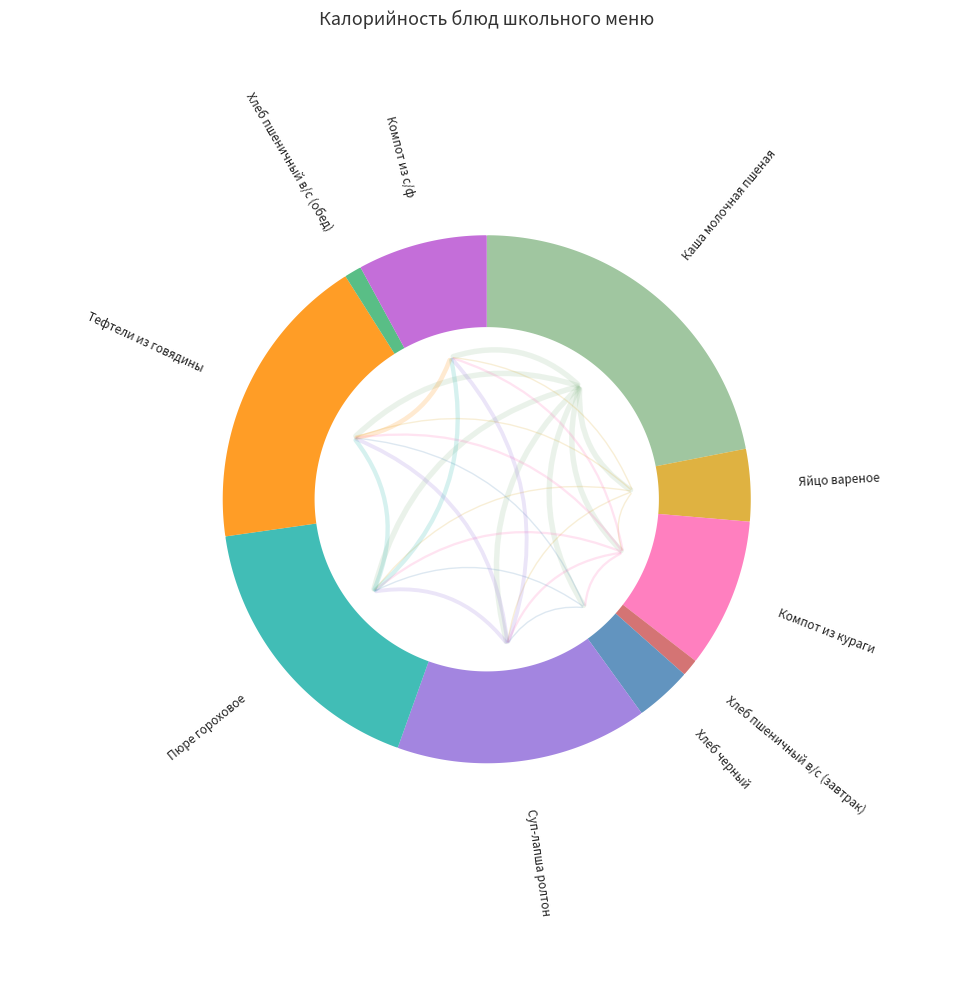

To the nearest percent, what is the average slice percentage?

10%